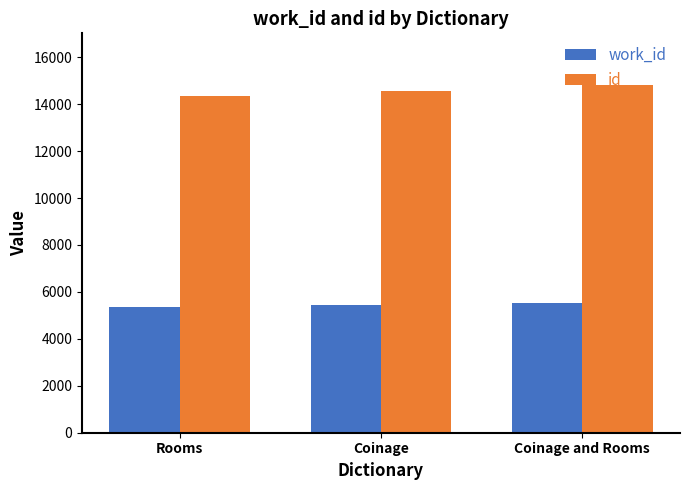

Read the id value at Rooms.

14355